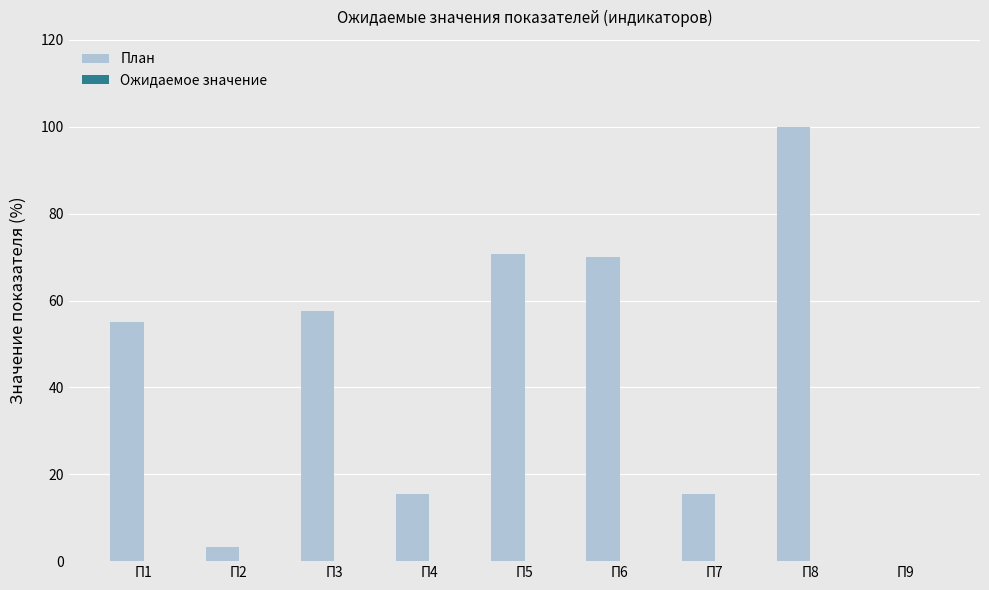

What value does the data have at П8?

100.0